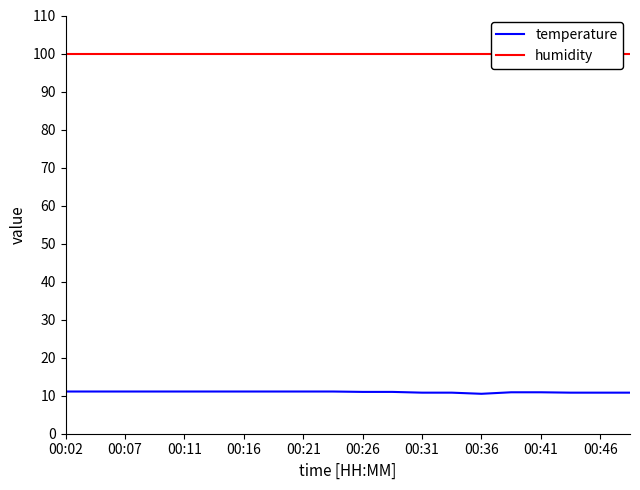

In temperature, how many points are lower than both neighbors (excluding endpoints)?

1